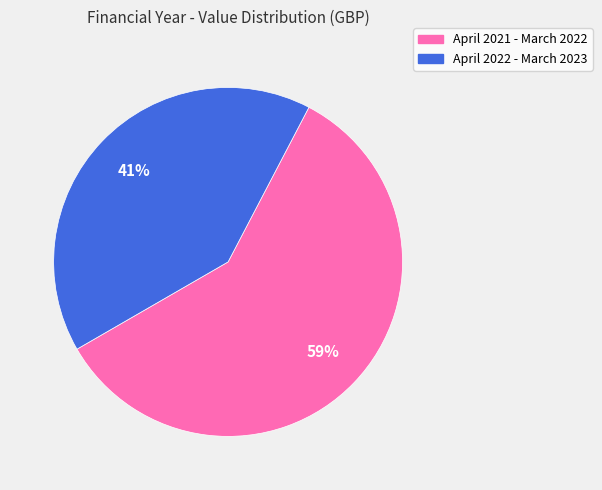

Which slice is the smallest?

April 2022 - March 2023